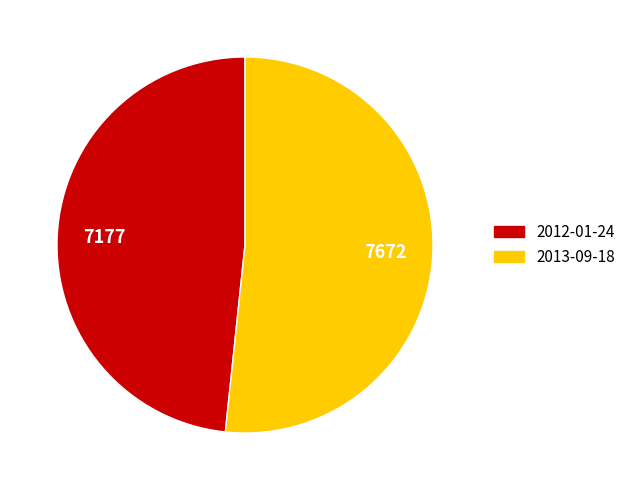

Is it true that 2013-09-18 is 52% of the pie?

True